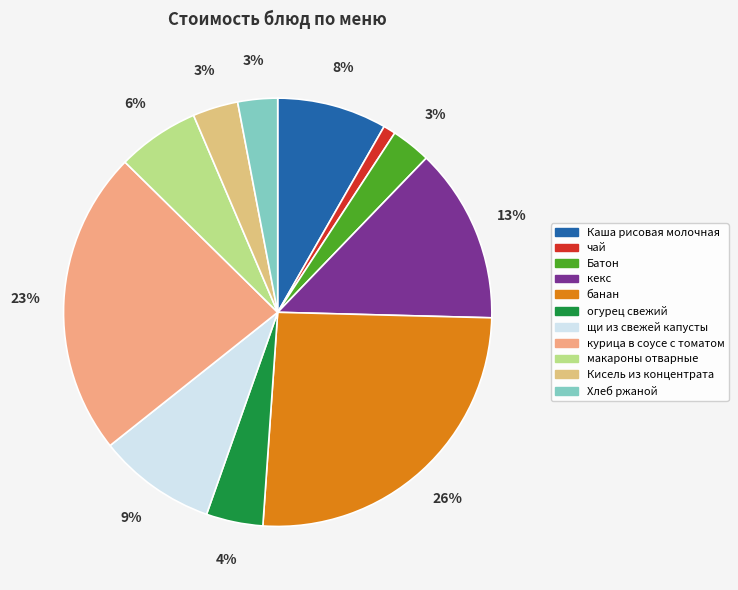

To the nearest percent, what is the difference between the курица в соусе с томатом and банан slice percentages?

3%